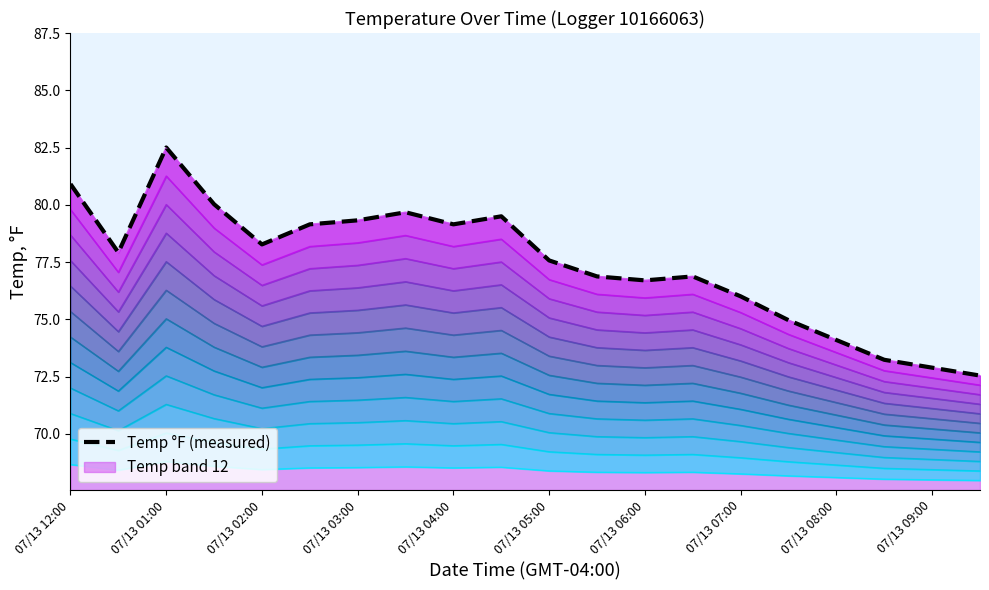

How many interior local valleys (lower than both neighbors) does the data have?

4